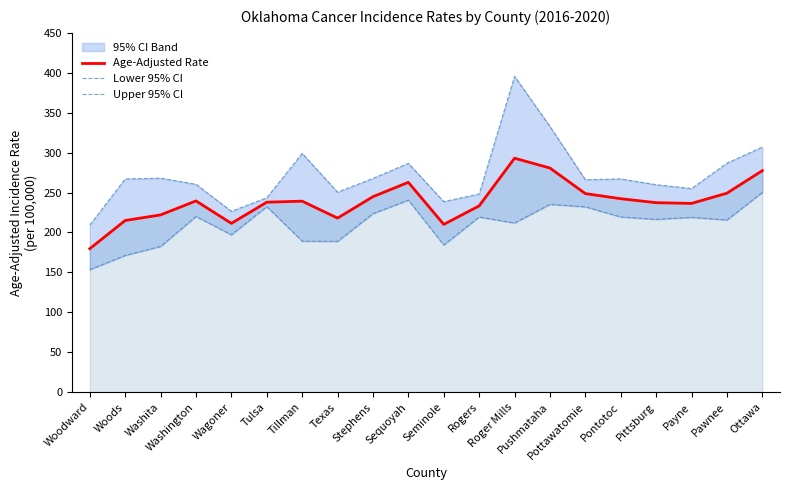

True or false: Age-Adjusted Rate and Upper 95% CI intersect in this chart.

False